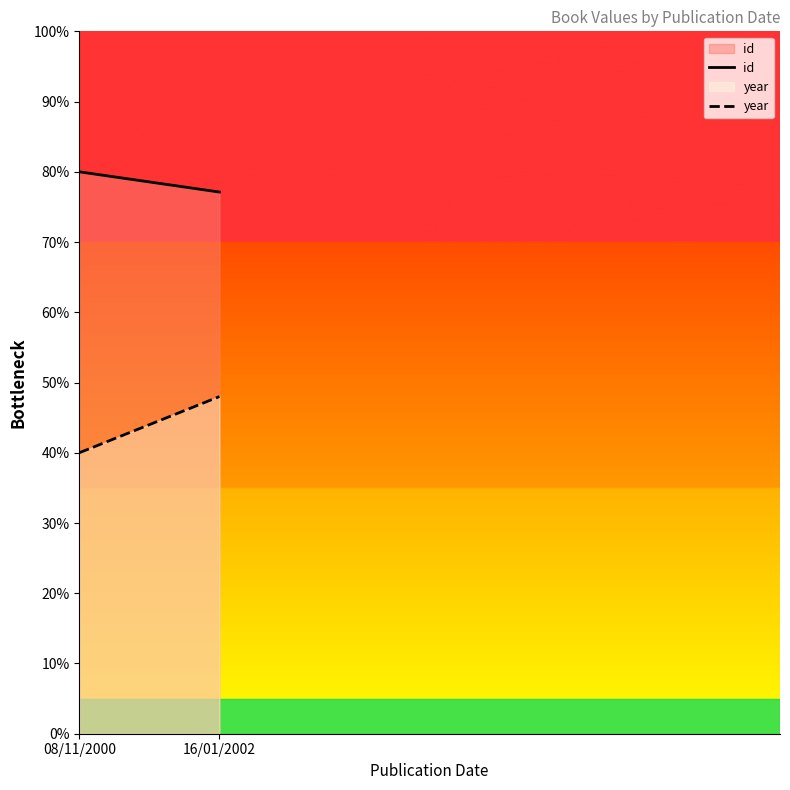

Which series has the largest total across all categories?

id